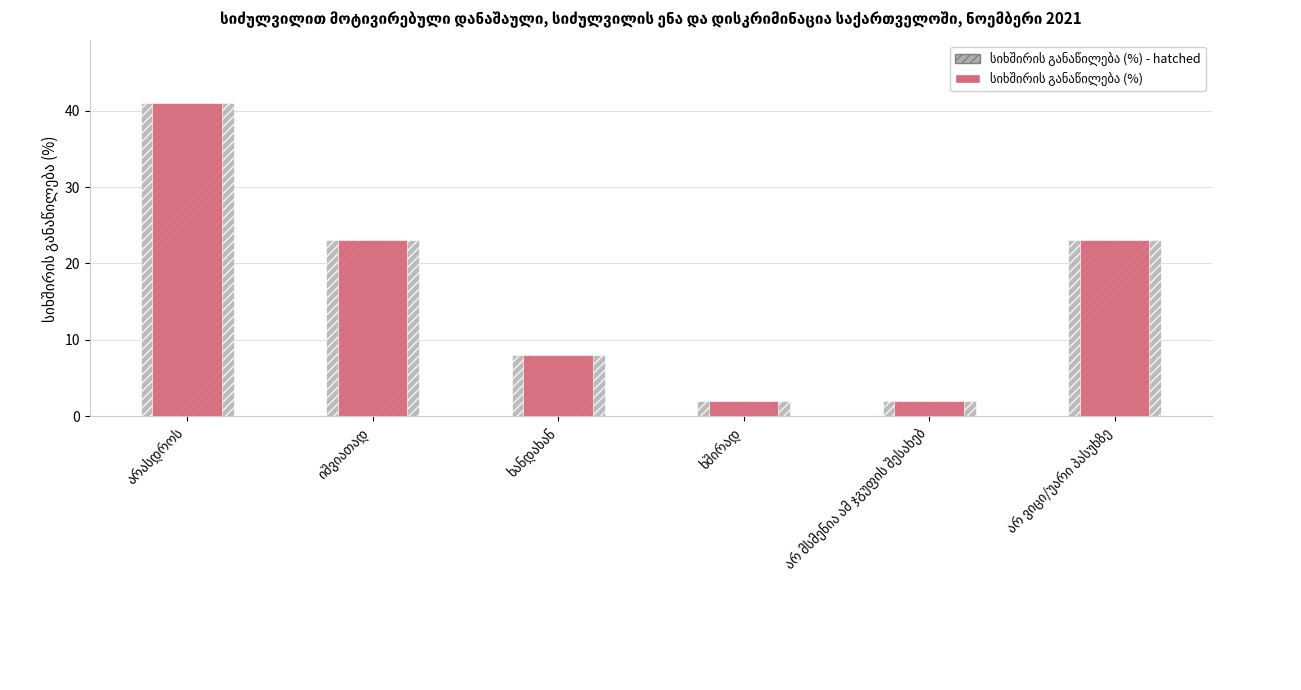

What is the smallest value displayed?

2